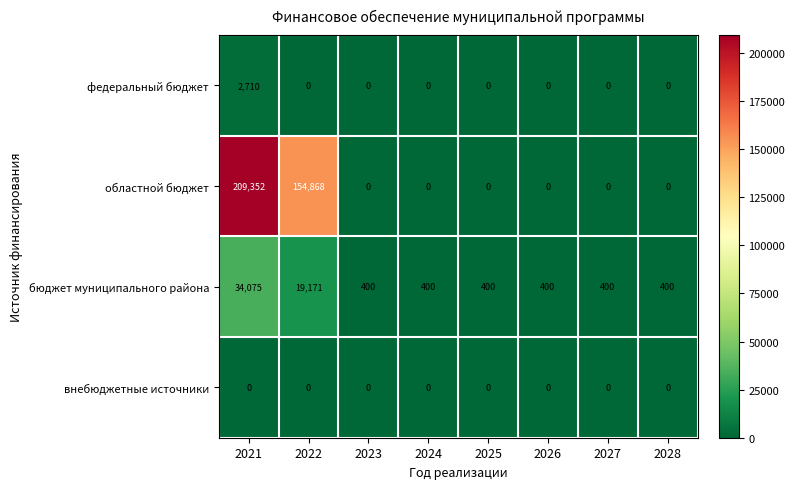

How many областной бюджет values are between 0 and 154868?

7